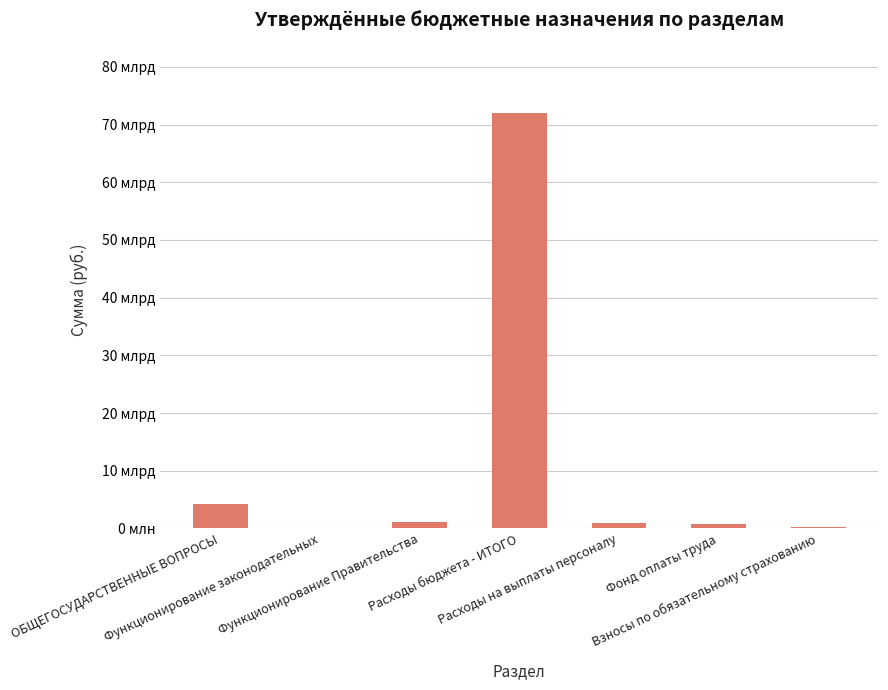

What is the difference between the values at Расходы бюджета - ИТОГО and ОБЩЕГОСУДАРСТВЕННЫЕ ВОПРОСЫ?

67807297532.0